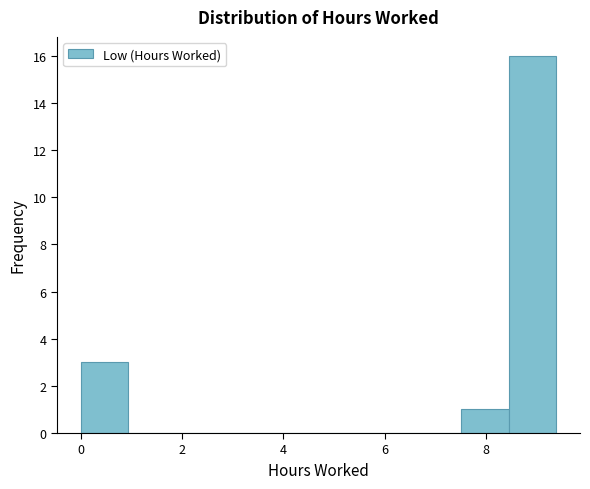

What is the height of the bar covering 8.4 to 9.4 on the x-axis? Neither the bar edges nor the heights are printed on the chart, so give them approximately, as read against the axes.

16